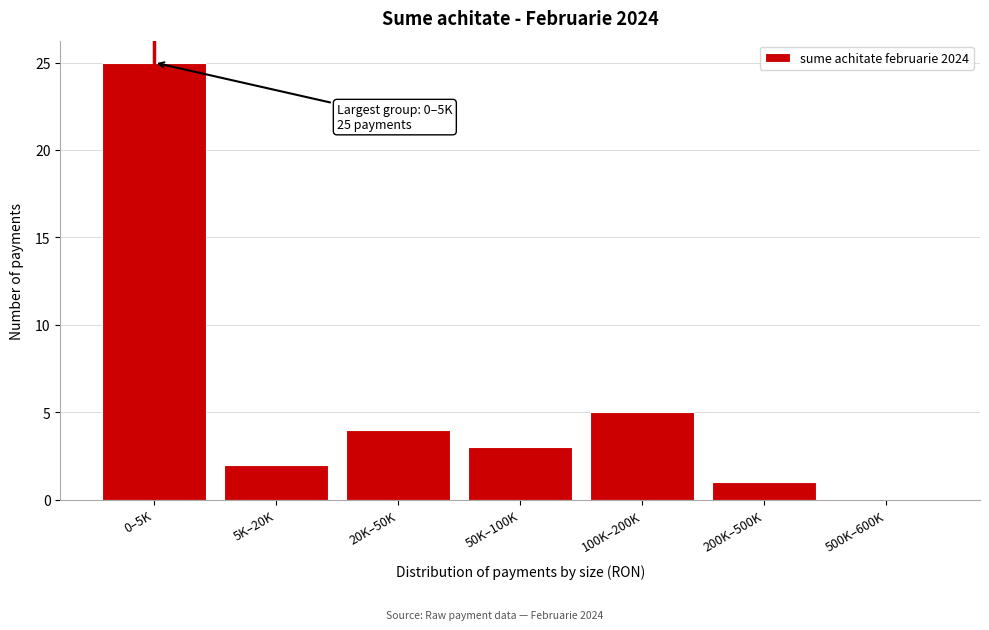

Reading left to right, extract all data points from this chart.

0–5K=25	5K–20K=2	20K–50K=4	50K–100K=3	100K–200K=5	200K–500K=1	500K–600K=0